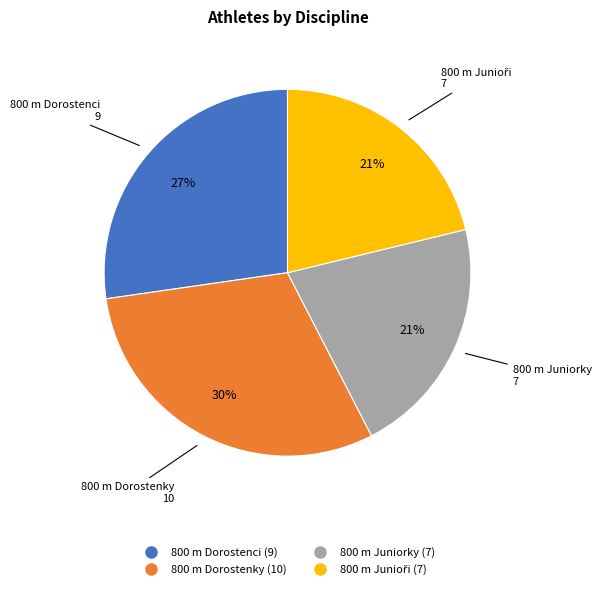

What is the largest slice in the pie chart?

800 m Dorostenky